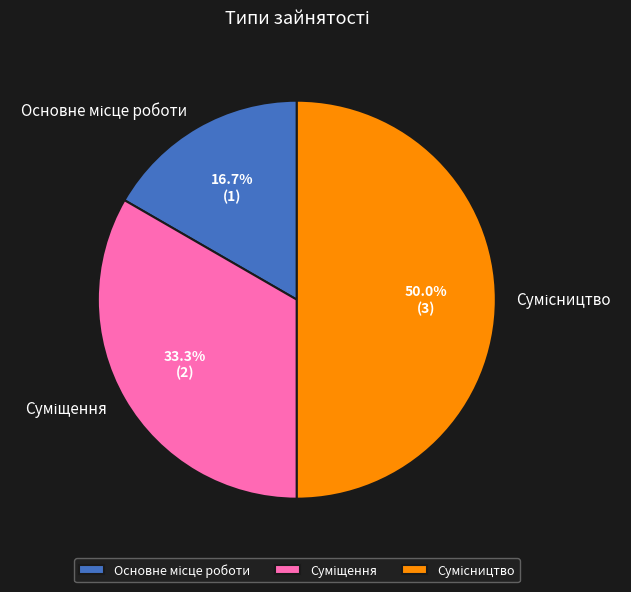

How many slices are in this pie chart?

3